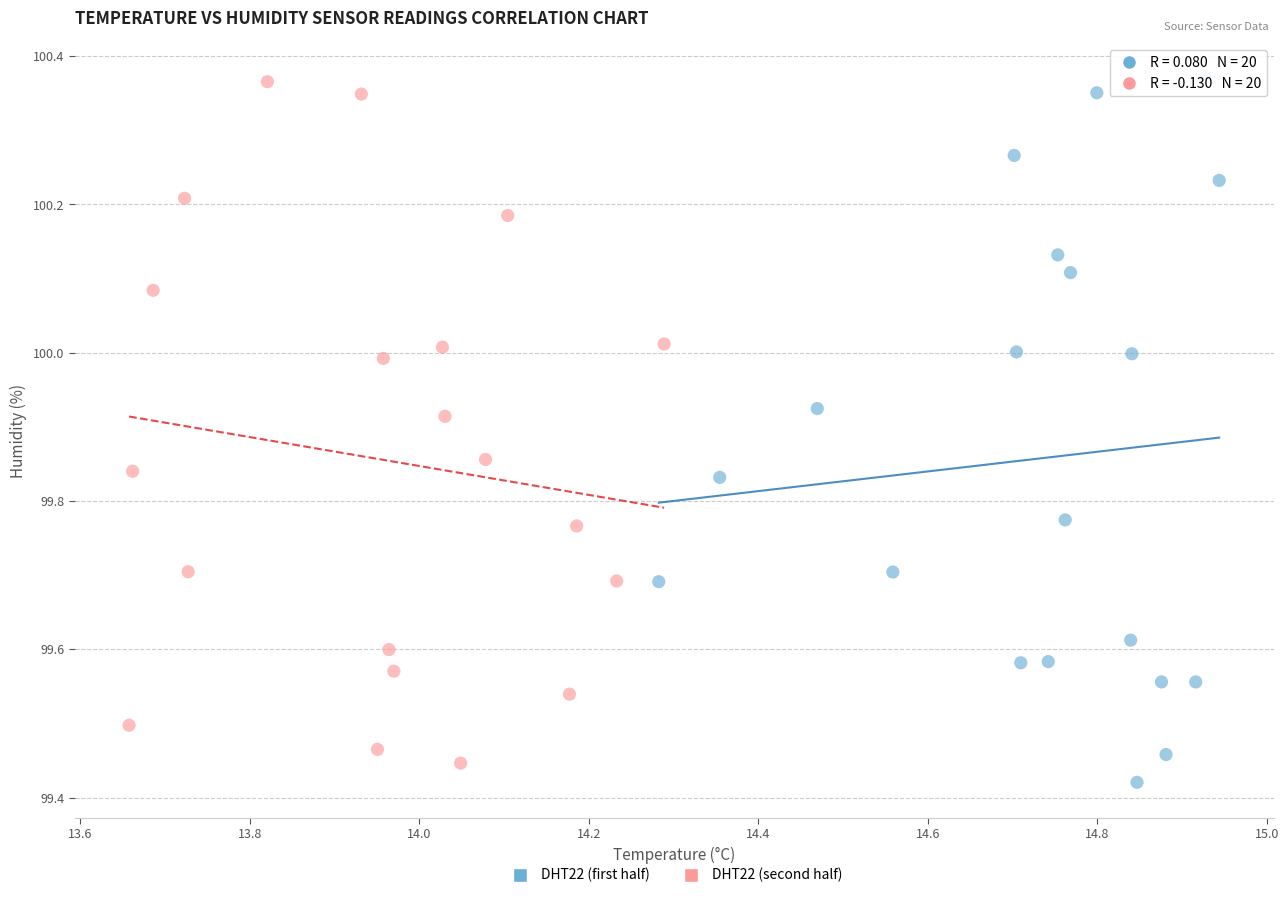

What are all the series names shown in the legend?

DHT22 (first half), DHT22 (second half)